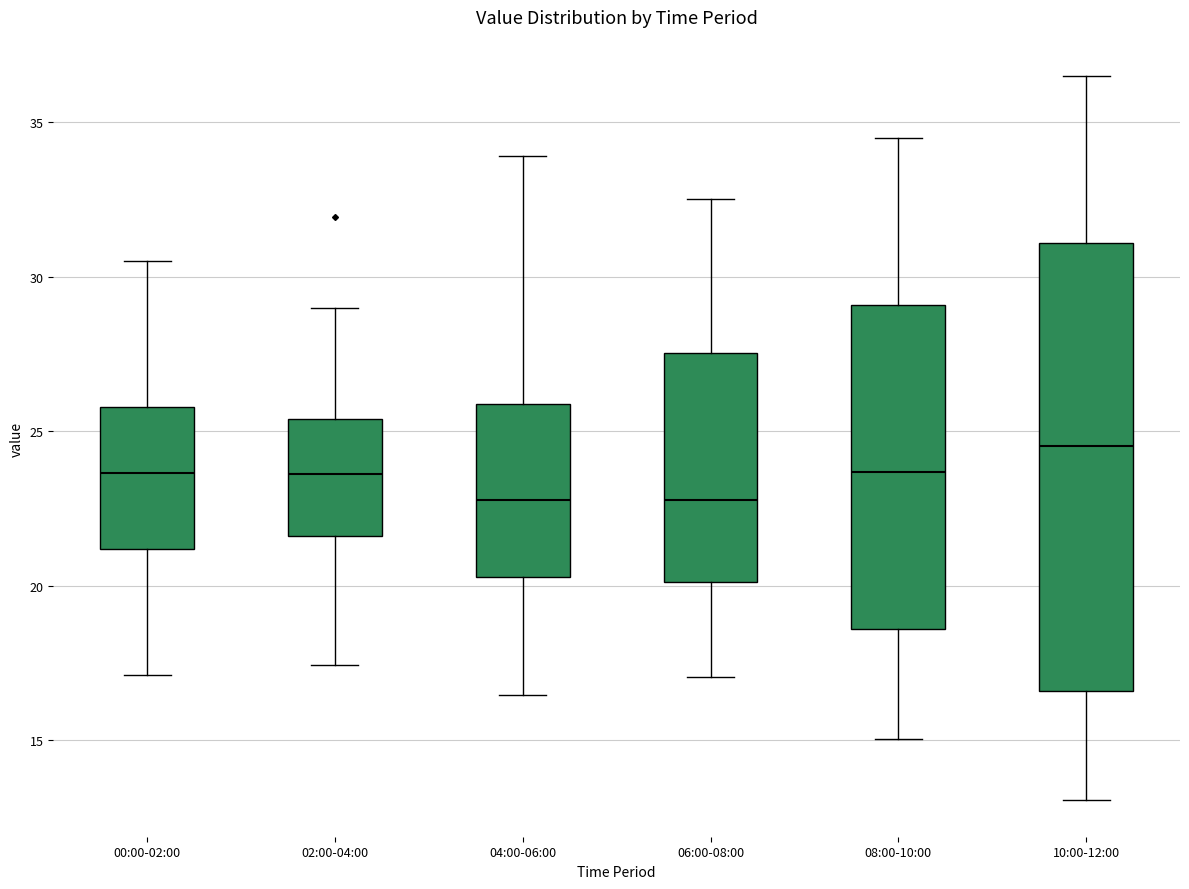

Which box is the tallest, from its lower edge to its upper edge?

10:00-12:00